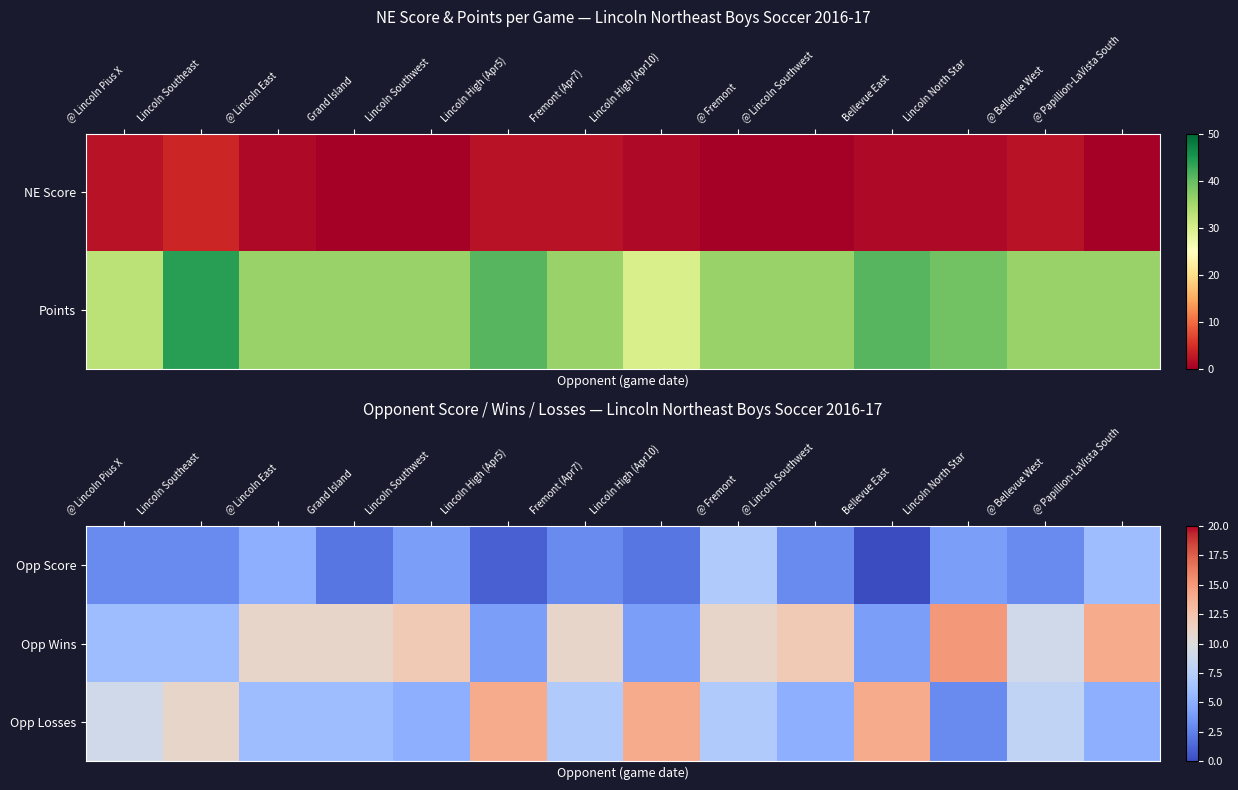

Which category has the lowest value across all series?

Bellevue East